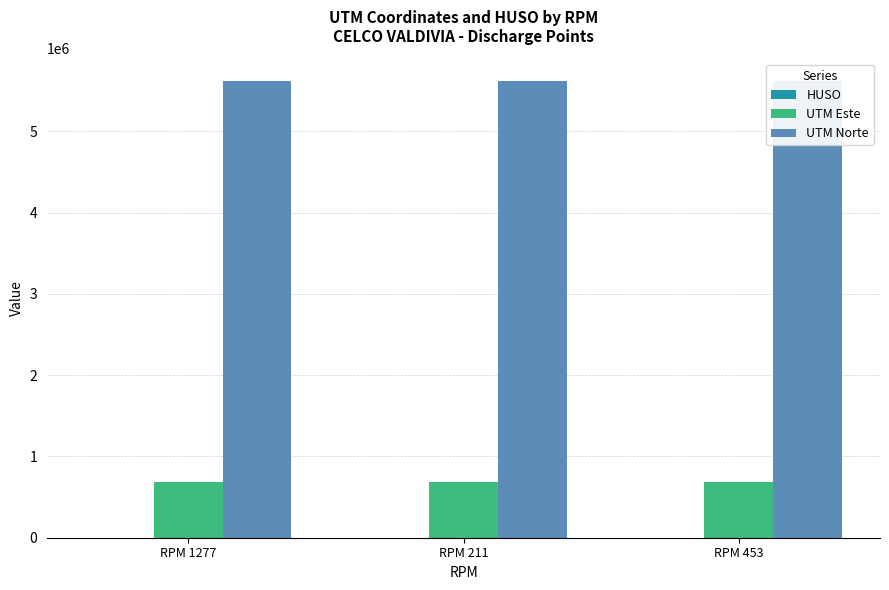

Where is UTM Norte nearest to the value 5618950?

RPM 453